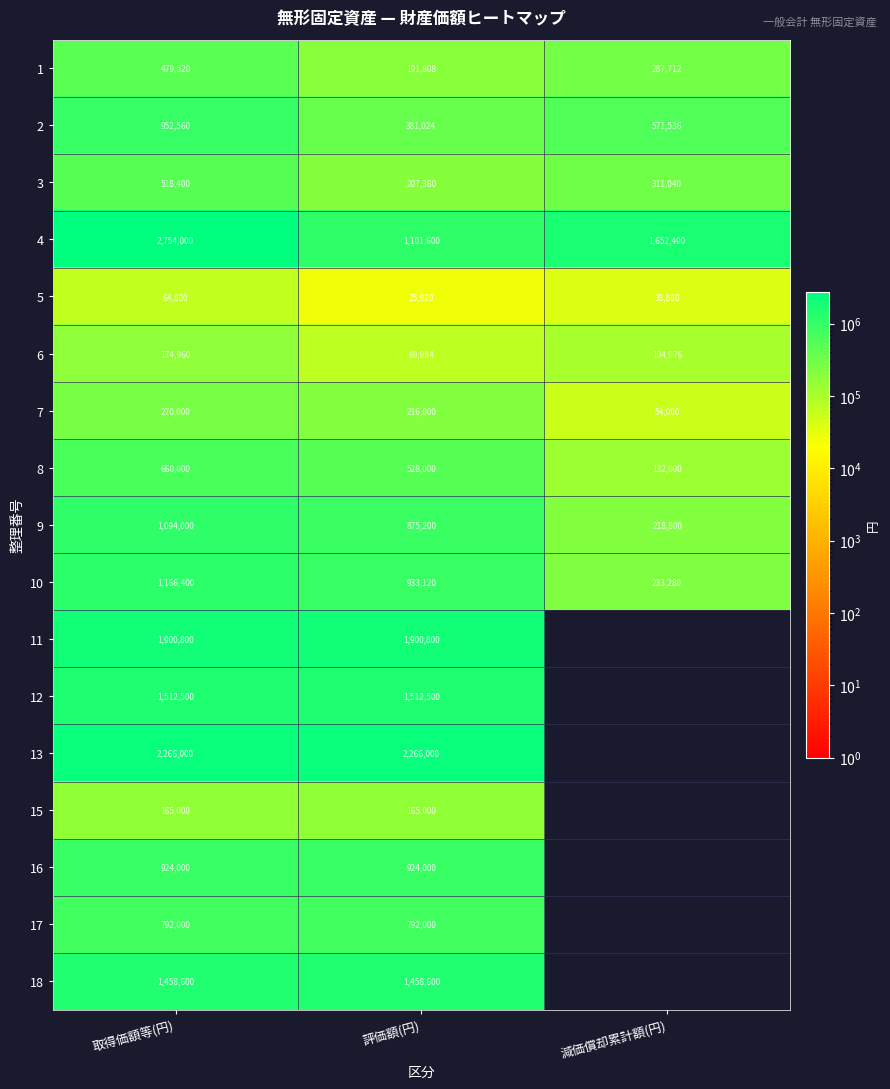

Where does the 6 series first go above 104976?

取得価額等(円)